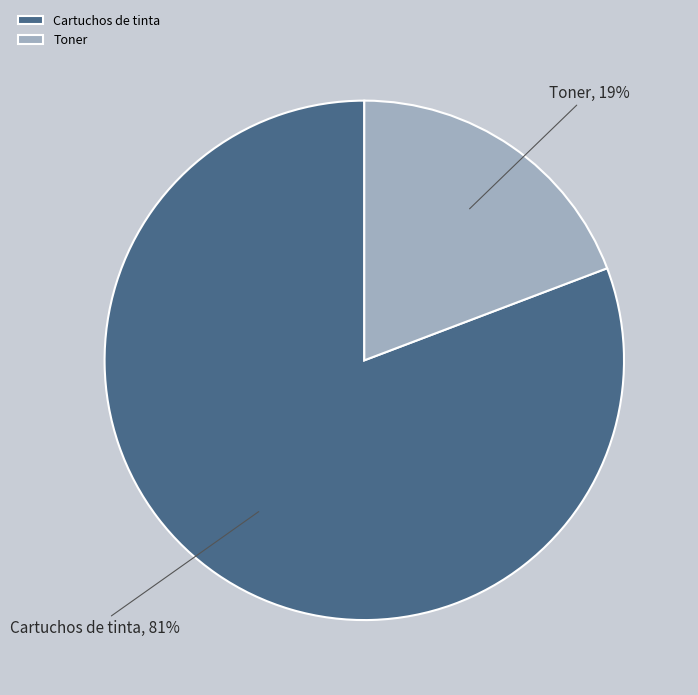

Is the sum of Cartuchos de tinta and Toner greater than half?

Yes